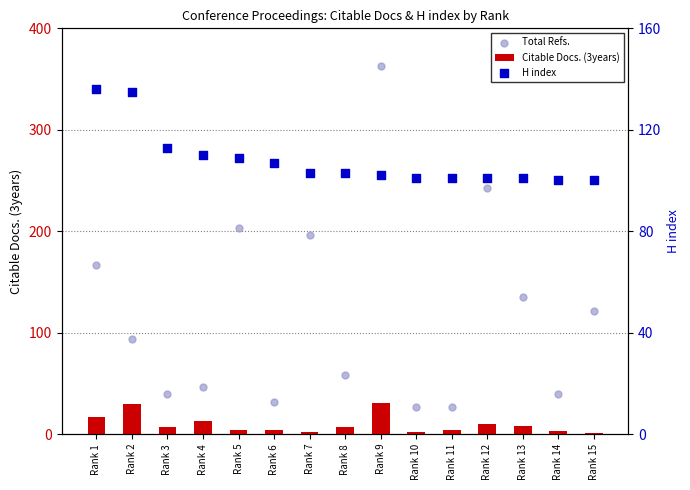

What are all the series names shown in the legend?

Citable Docs. (3years), Total Refs., H index